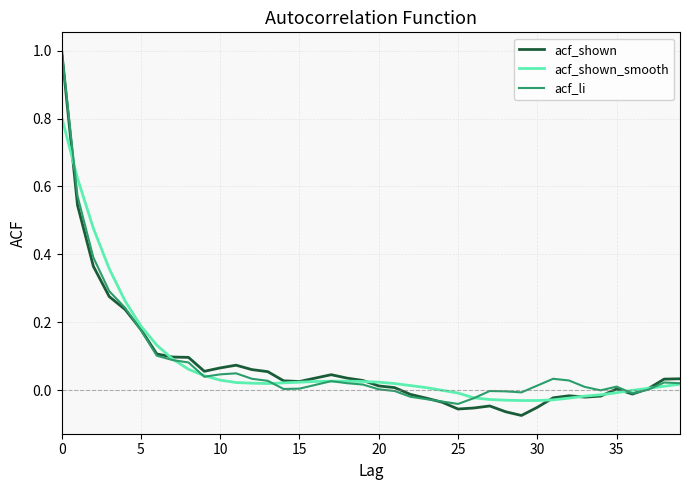

How many distinct data groups are displayed?

3